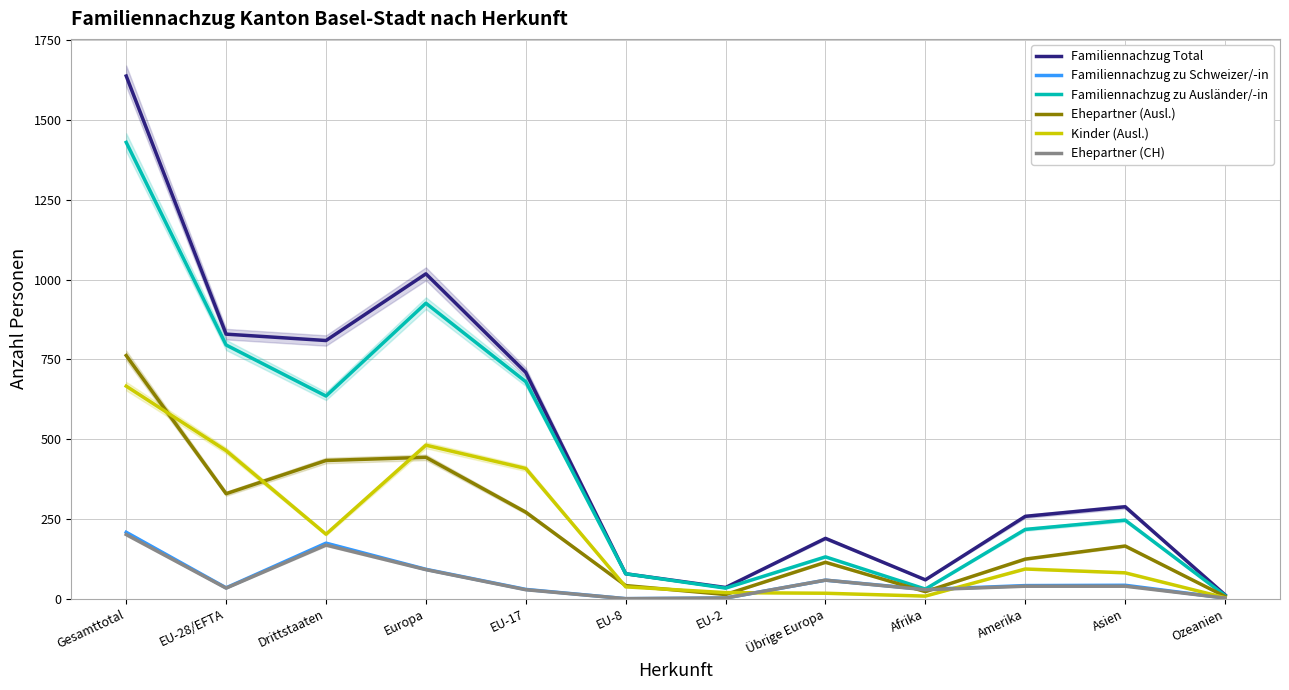

Which series has the widest spread of values?

Familiennachzug Total